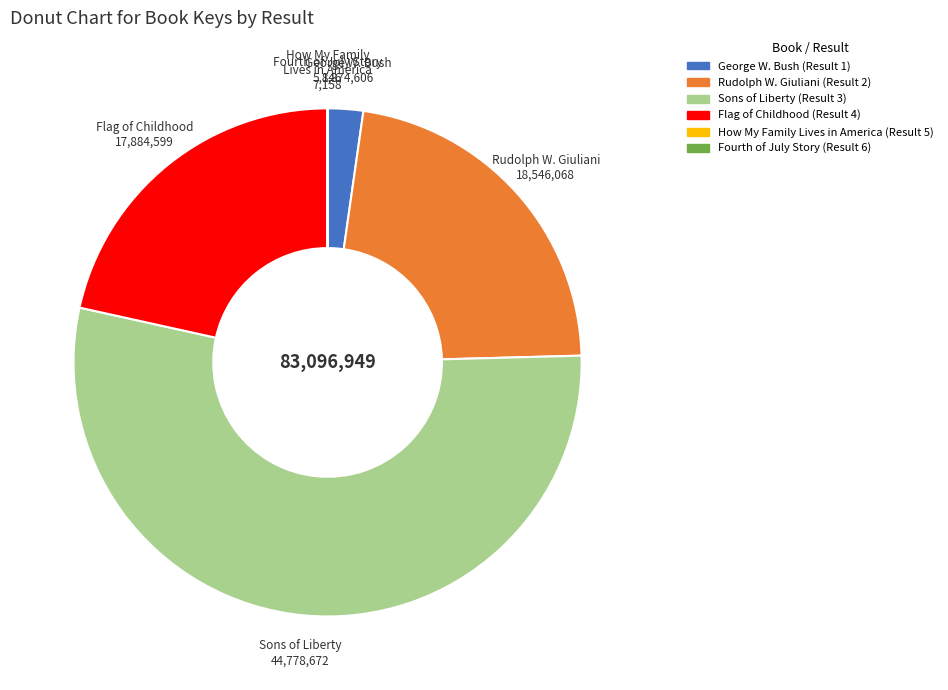

The George W. Bush (Result 1) slice represents 2% of the pie. True or false?

True